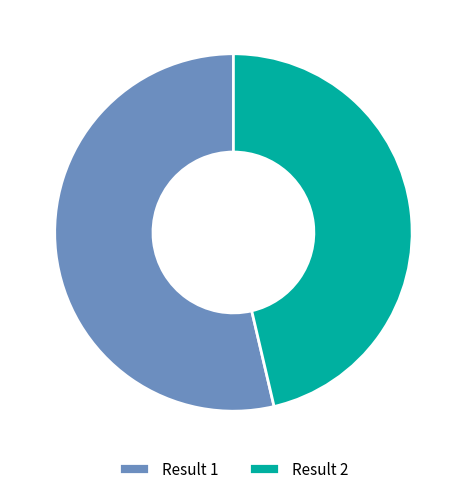

Which category has the smallest portion of the pie?

Result 2